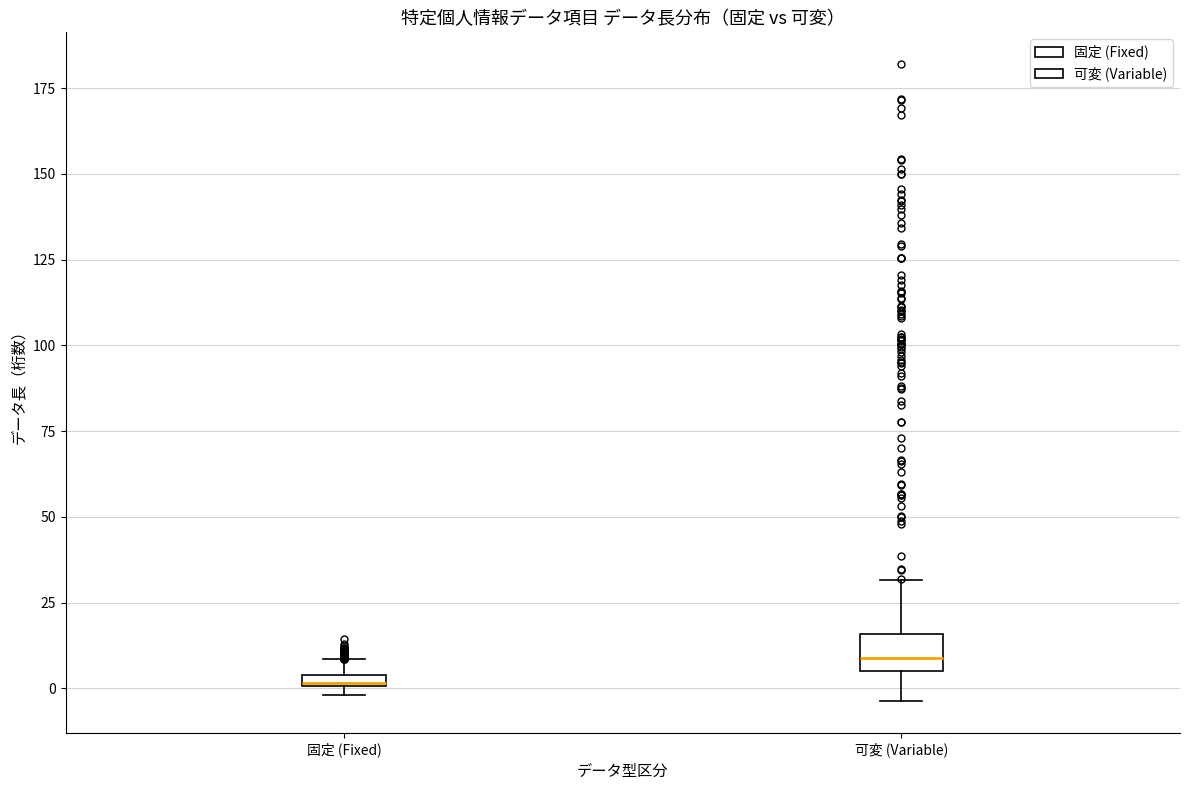

Which box has the highest median line?

可変 (Variable)